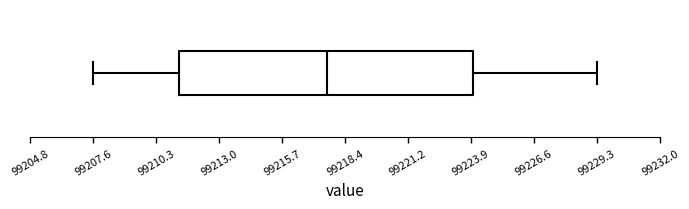

Where does the left whisker of the box end on the x-axis? The values are not printed on the chart, so give them approximately, as read against the axis.

99207.5